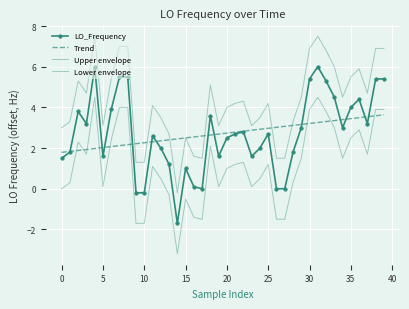

True or false: Trend has more than 2 points higher than both neighbors.

False